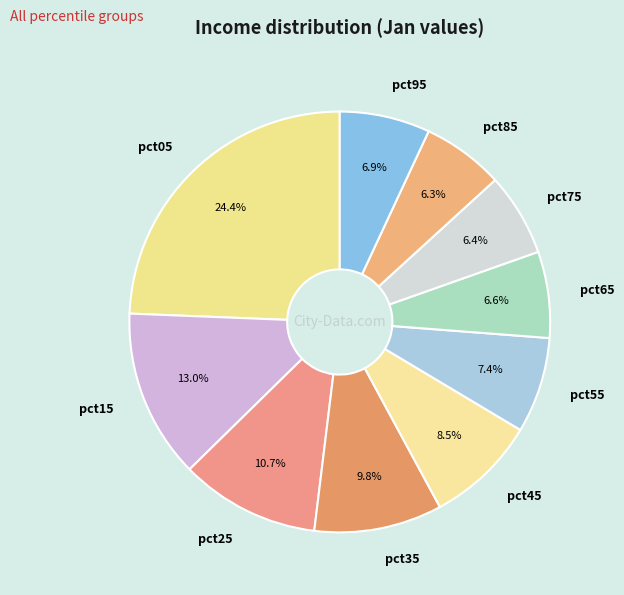

What is the largest slice in the pie chart?

pct05